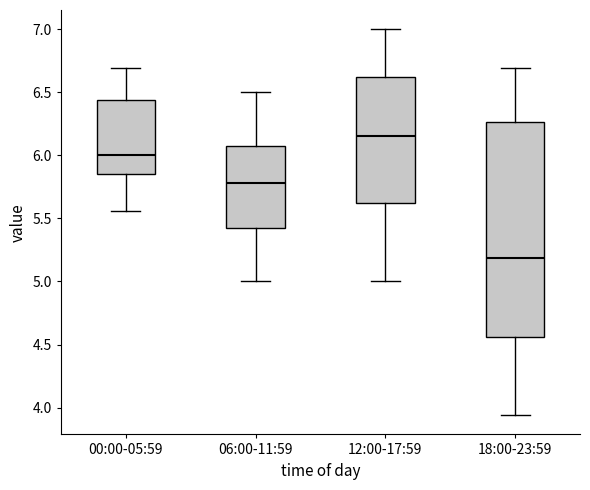

Reading left to right, read every box against the y-axis: the position of its median line, the range the box covers, and the ends of its whiskers. The values are not printed on the chart, so give them approximately, as read against the axis.

00:00-05:59: median 6.00, box 5.85 to 6.45, whiskers 5.55 to 6.70
06:00-11:59: median 5.80, box 5.45 to 6.10, whiskers 5.00 to 6.50
12:00-17:59: median 6.15, box 5.60 to 6.60, whiskers 5.00 to 7.00
18:00-23:59: median 5.20, box 4.55 to 6.25, whiskers 3.95 to 6.70